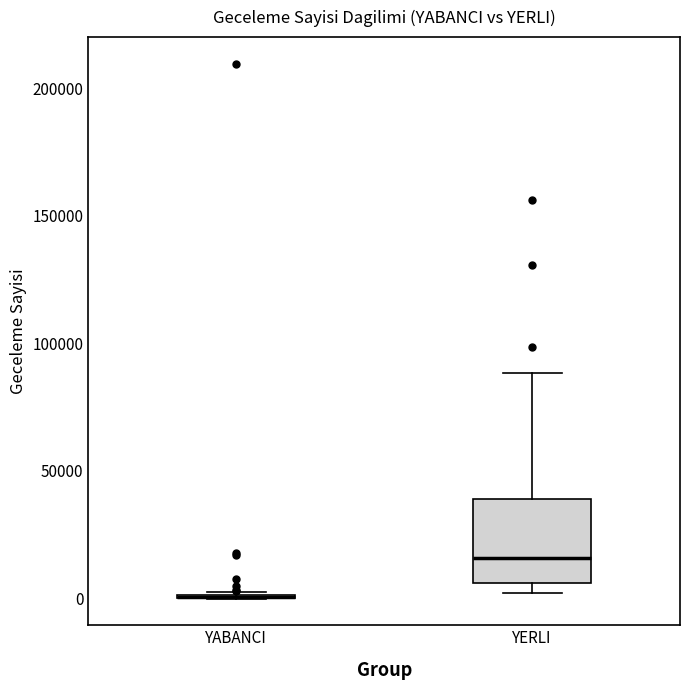

Comparing the boxes themselves (not the whiskers), which one is the tallest?

YERLI